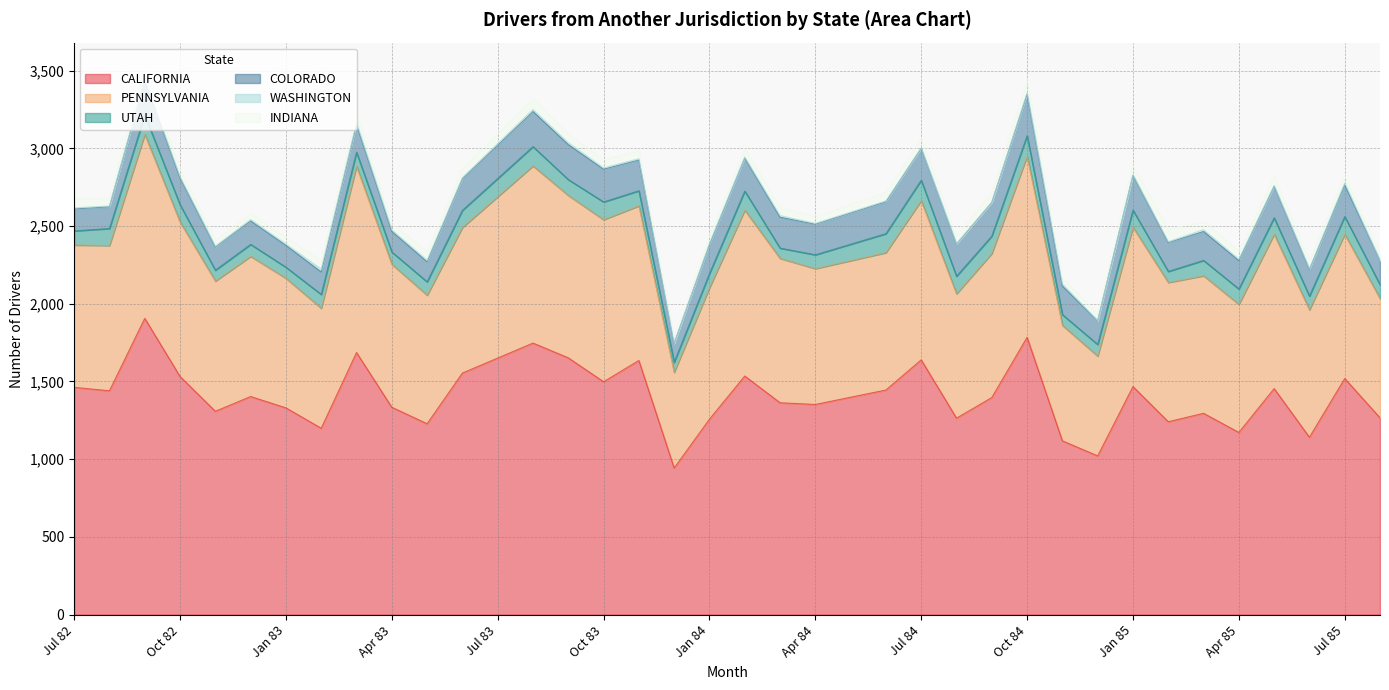

What is the total value across all series at Dec 82?

2581.0